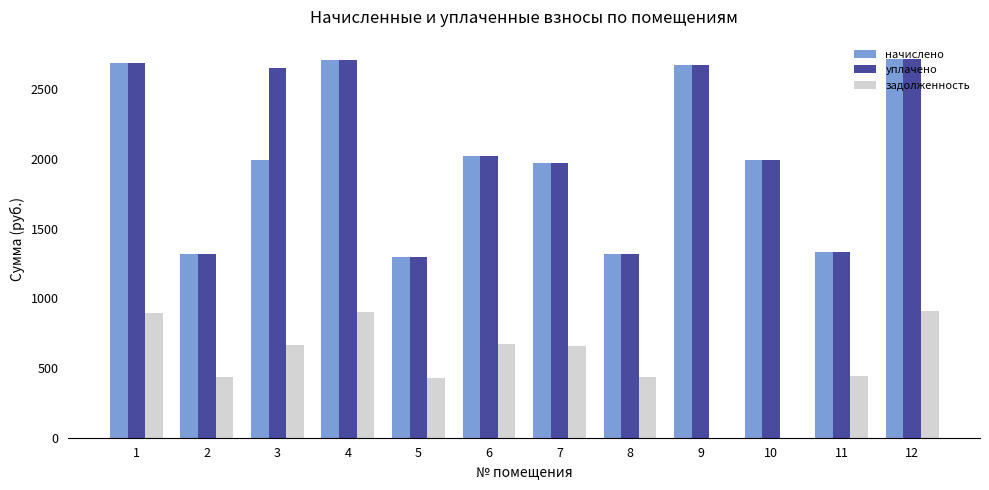

The начислено series shows 1759.2 at 1. True or false?

False